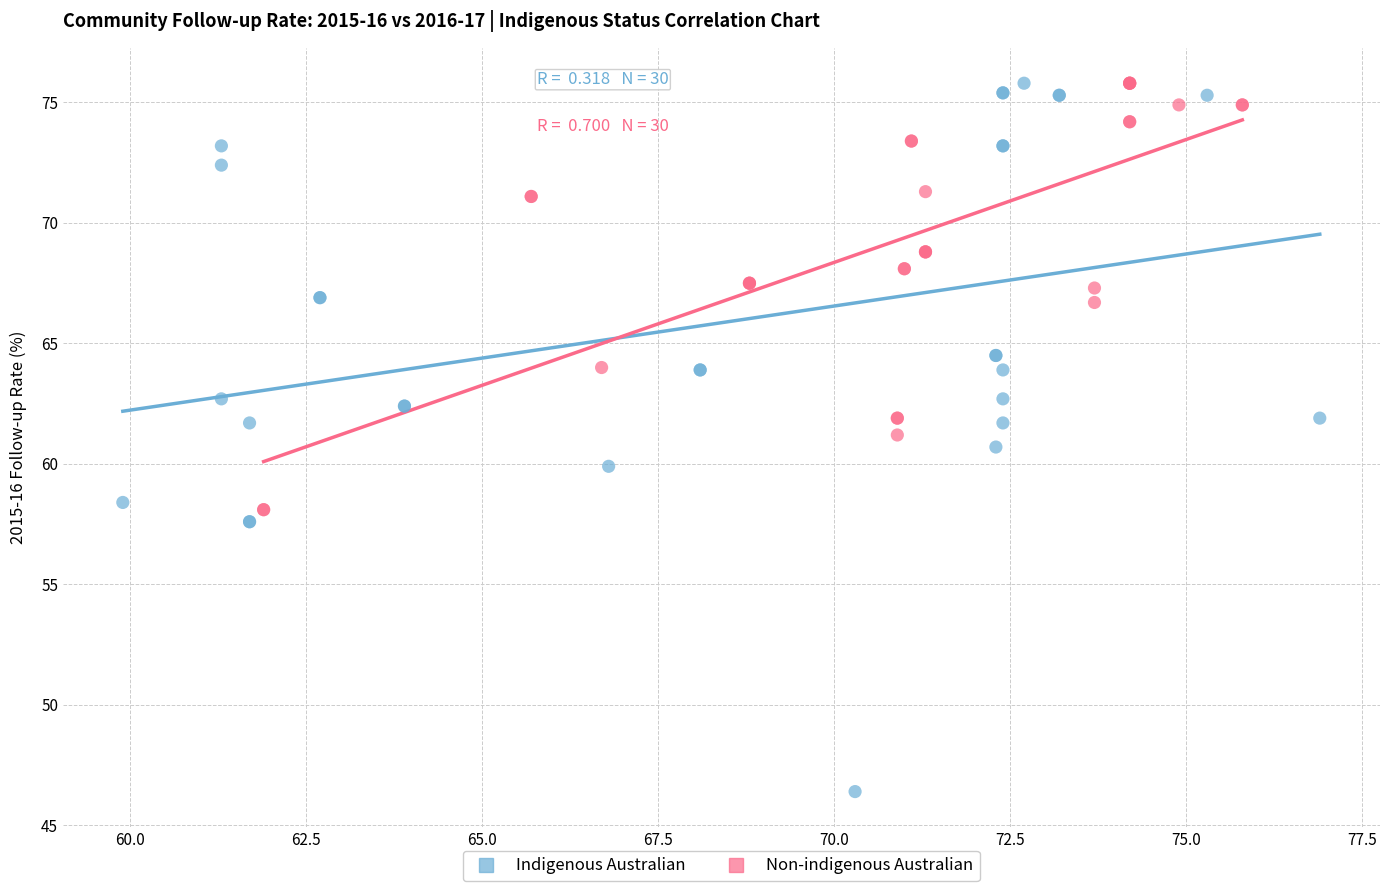

Which series contains the lowest Y value?

Indigenous Australian